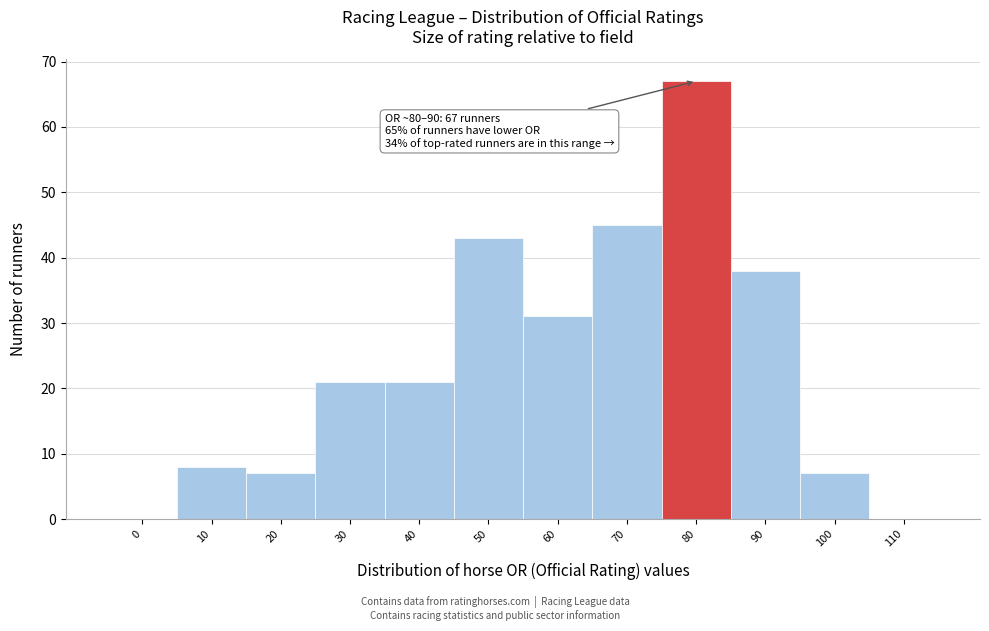

Reading right to left, transcribe all the data shown in this chart.

110=0	100=7	90=38	80=67	70=45	60=31	50=43	40=21	30=21	20=7	10=8	0=0